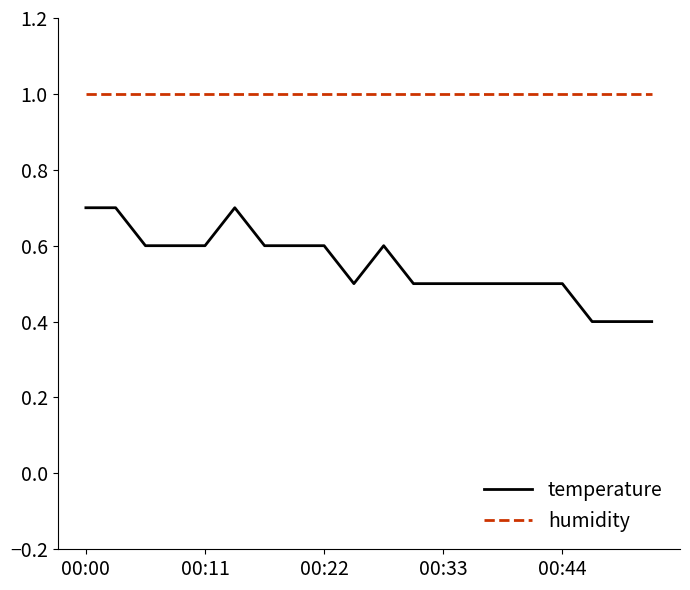

What is the greatest value displayed?

1.0